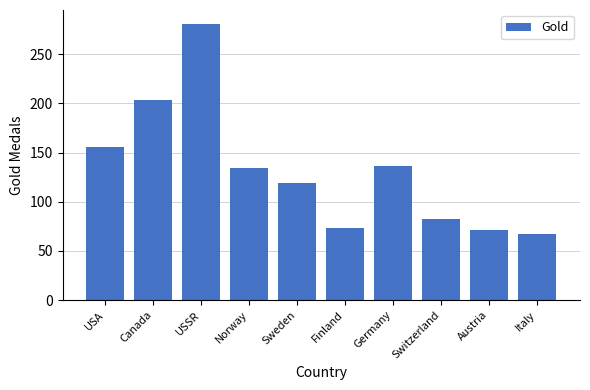

Is it true that the value at Finland is 24?

False